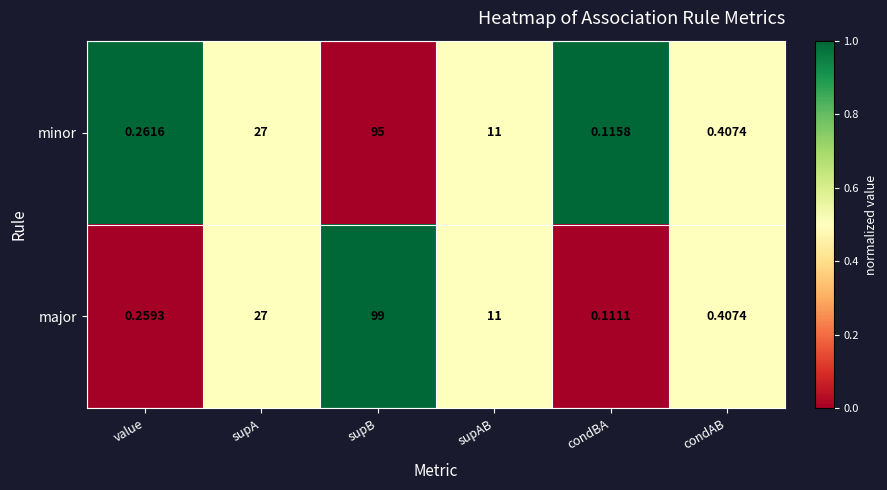

Which series has the largest total across all categories?

major